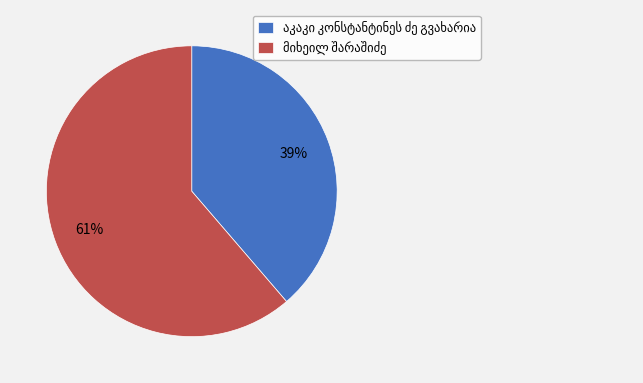

To the nearest percent, what is the average slice percentage?

50%